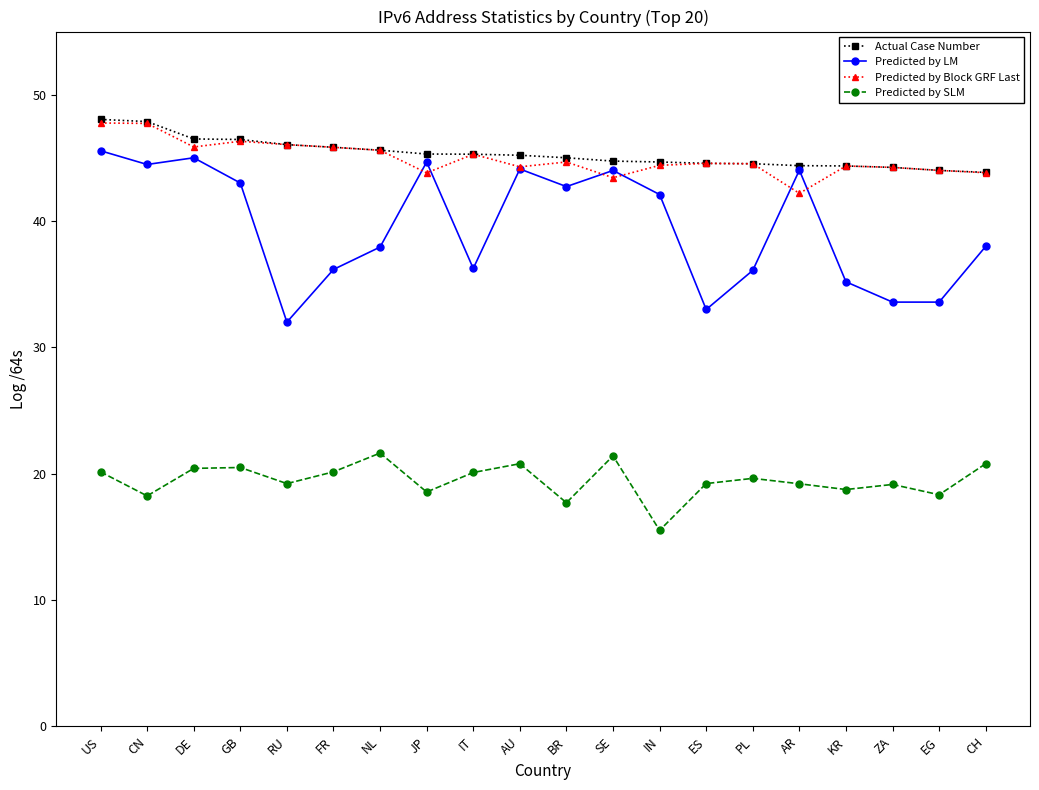

What is the spread (max minus min) of values at RU?

26.8